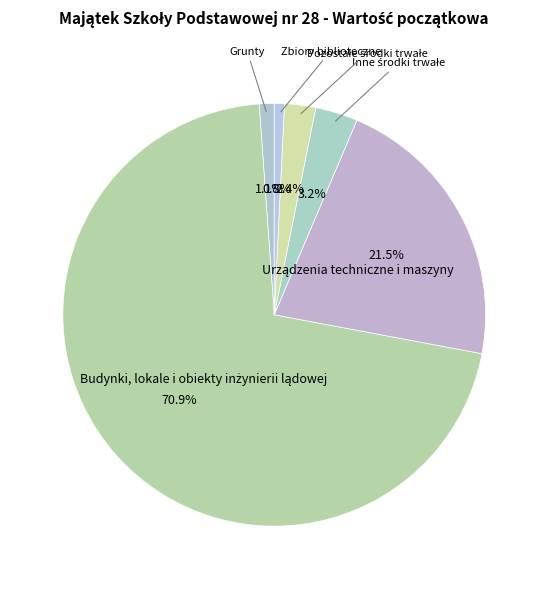

What percentage is NOT represented by Zbiory biblioteczne?

99.2%